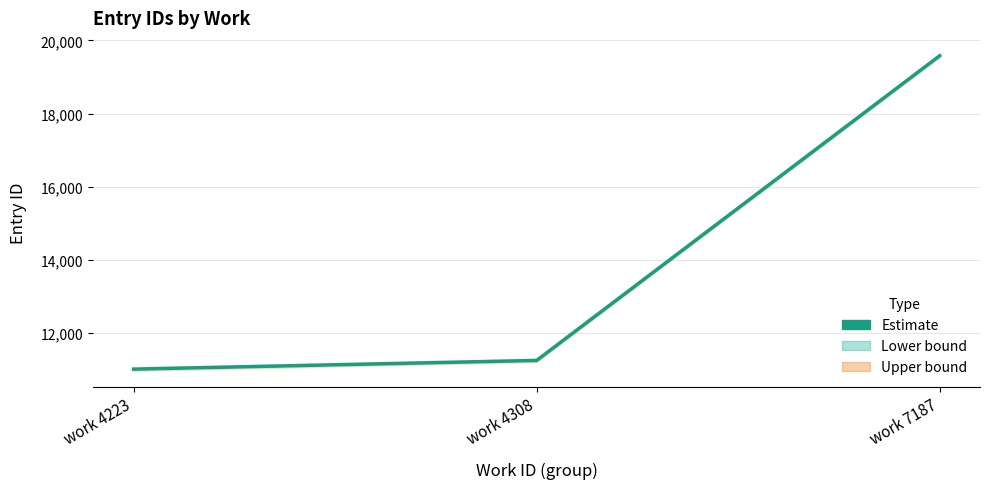

Count the number of values greater than 11241.

1